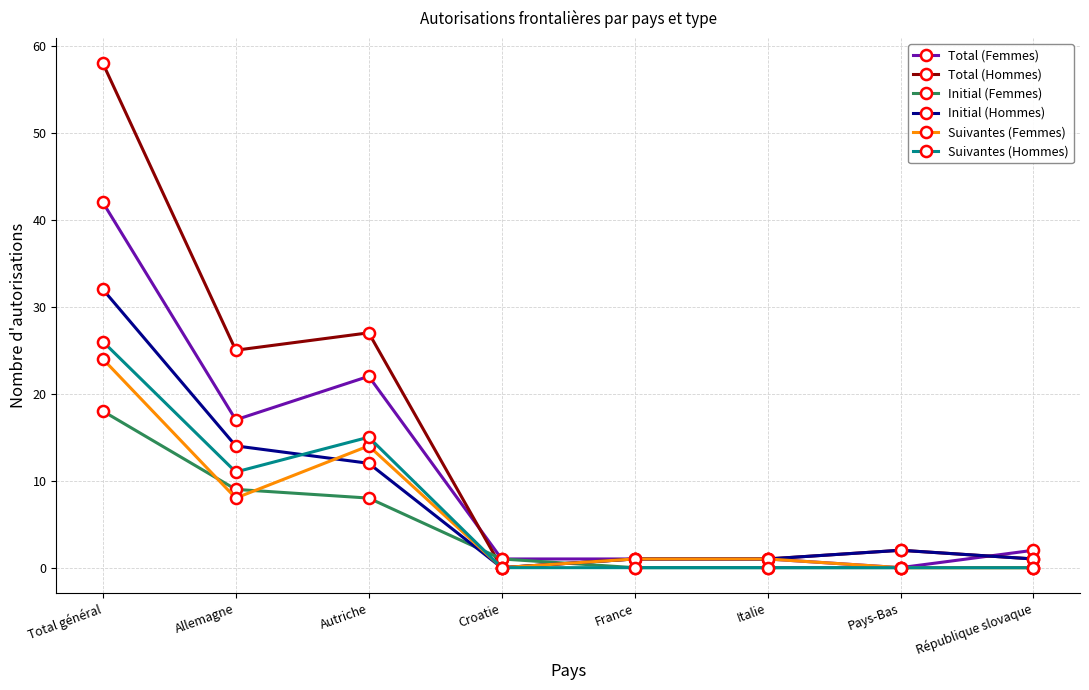

At which label does Suivantes (Femmes) first exceed 1?

Total général